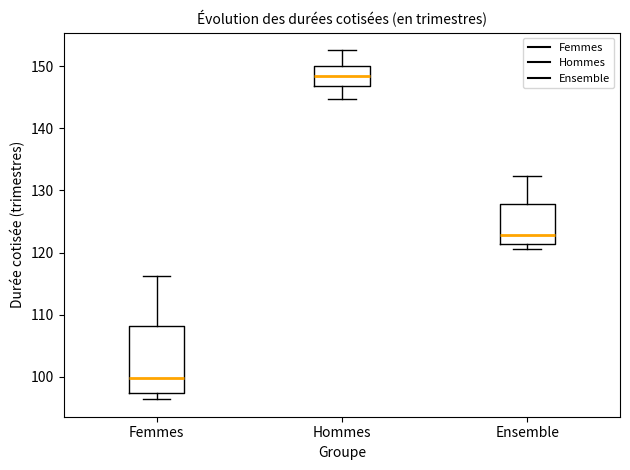

Where does the upper whisker of the box for Ensemble end on the y-axis? The values are not printed on the chart, so give them approximately, as read against the axis.

132